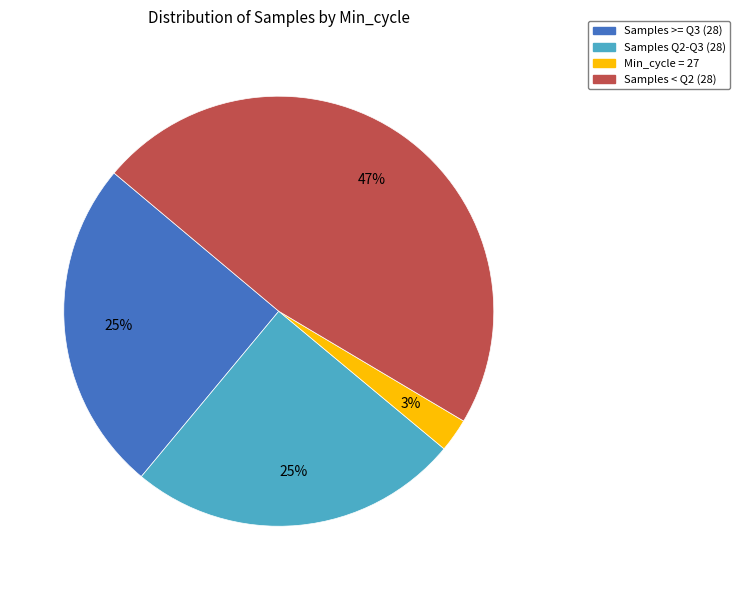

Is it true that Samples Q2-Q3 (28) is 31% of the pie?

False